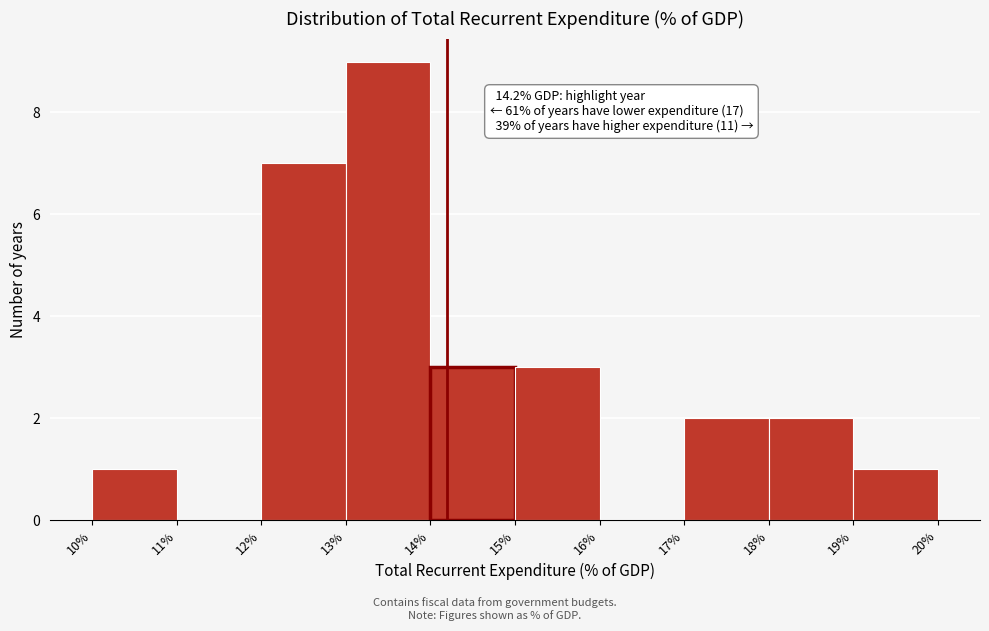

Which range on the x-axis has the tallest bar?

13% to 14%